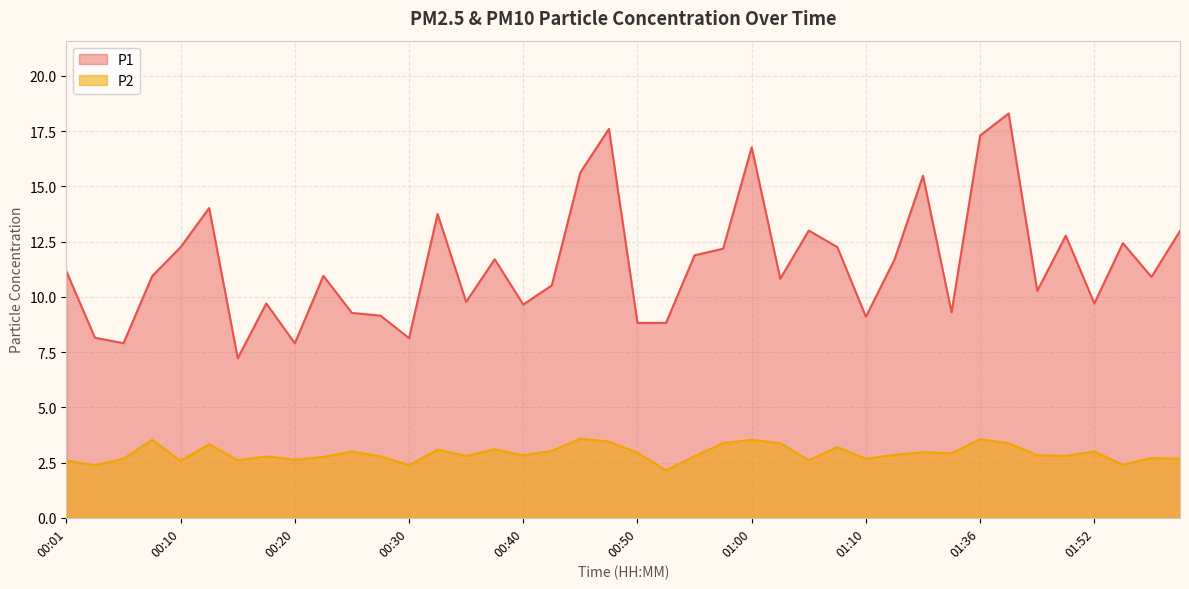

The P2 series shows 2.6 at 00:20. True or false?

True